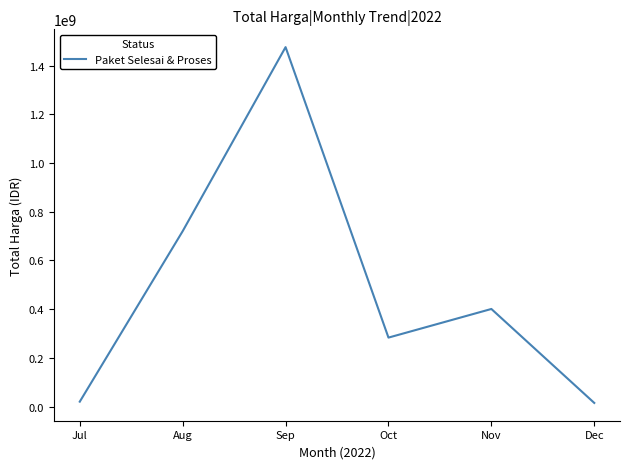

Which category has the highest value across all series?

Sep